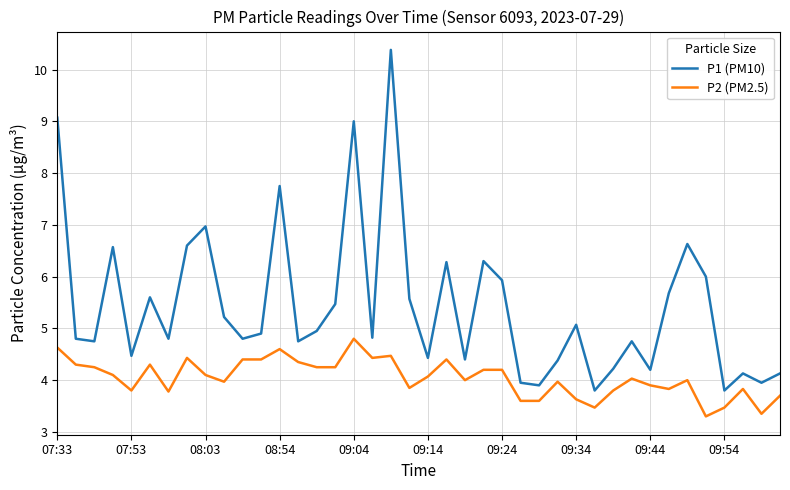

What is the minimum value shown in the chart?

3.3